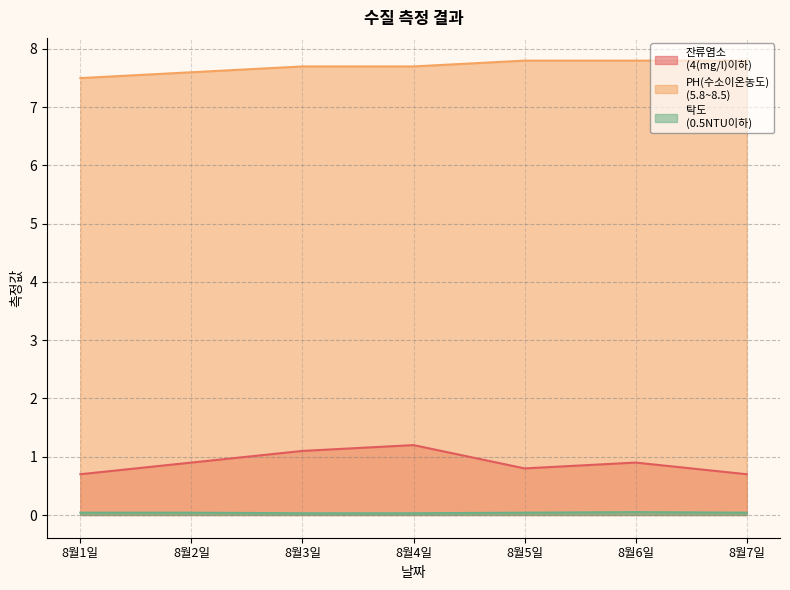

True or false: 탁도
(0.5NTU이하) and 잔류염소
(4(mg/l)이하) cross at least once.

False